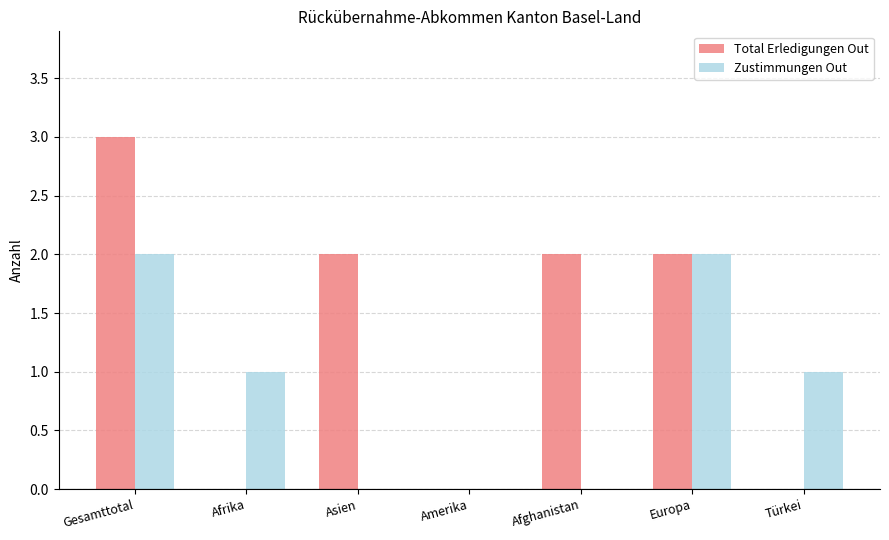

Reading right to left, transcribe all the data shown in this chart.

Total Erledigungen Out: 0	2	2	0	2	0	3
Zustimmungen Out: 1	2	0	0	0	1	2